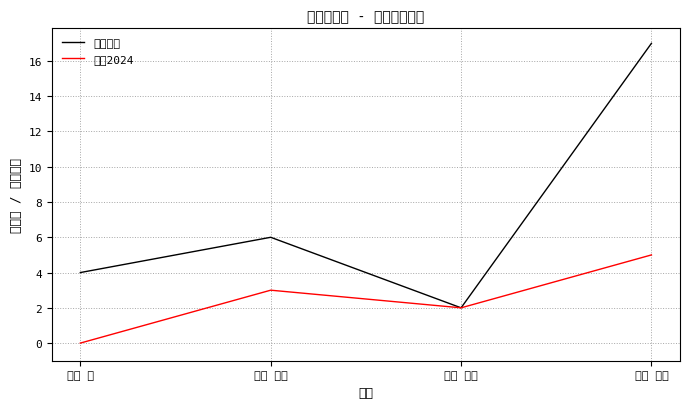

At which category does 著作合計 reach its first local valley?

竹林 桂子